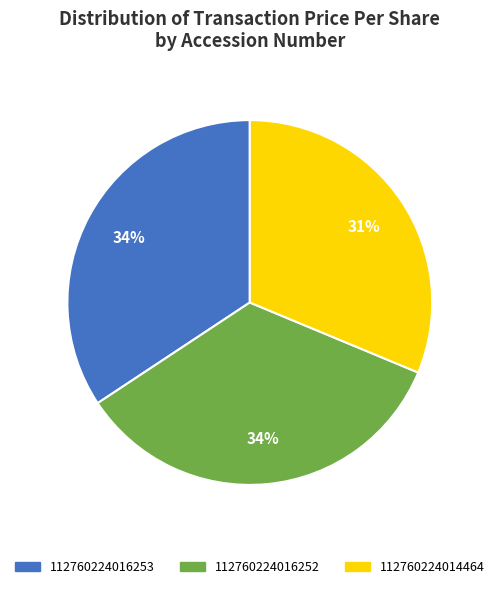

What is the smallest slice in the pie chart?

112760224014464